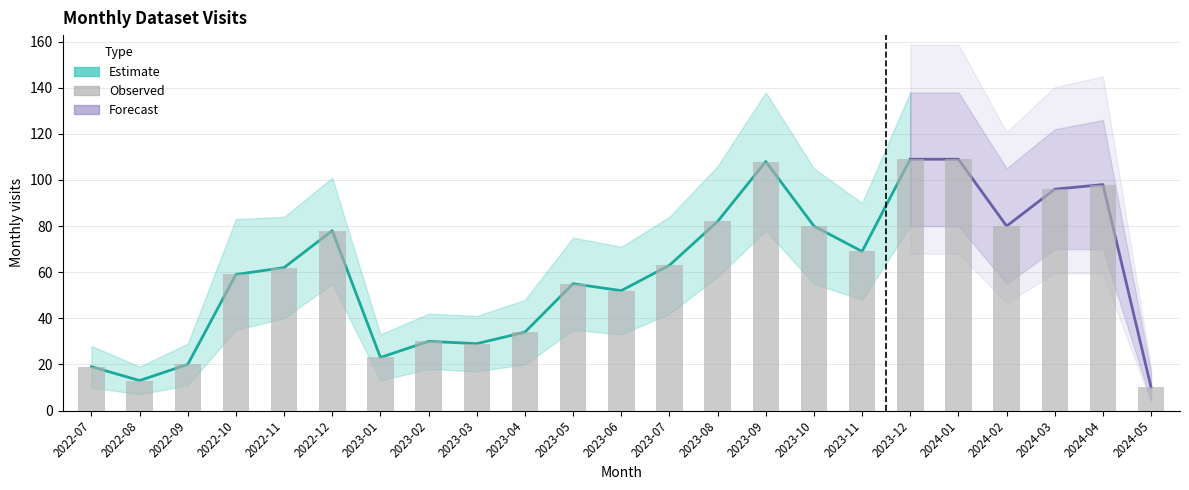

Count the number of values greater than 62.

11